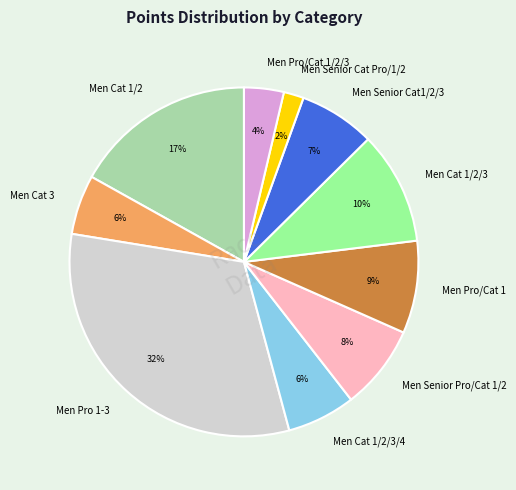

True or false: Men Senior Cat1/2/3 accounts for 7% of the total.

True